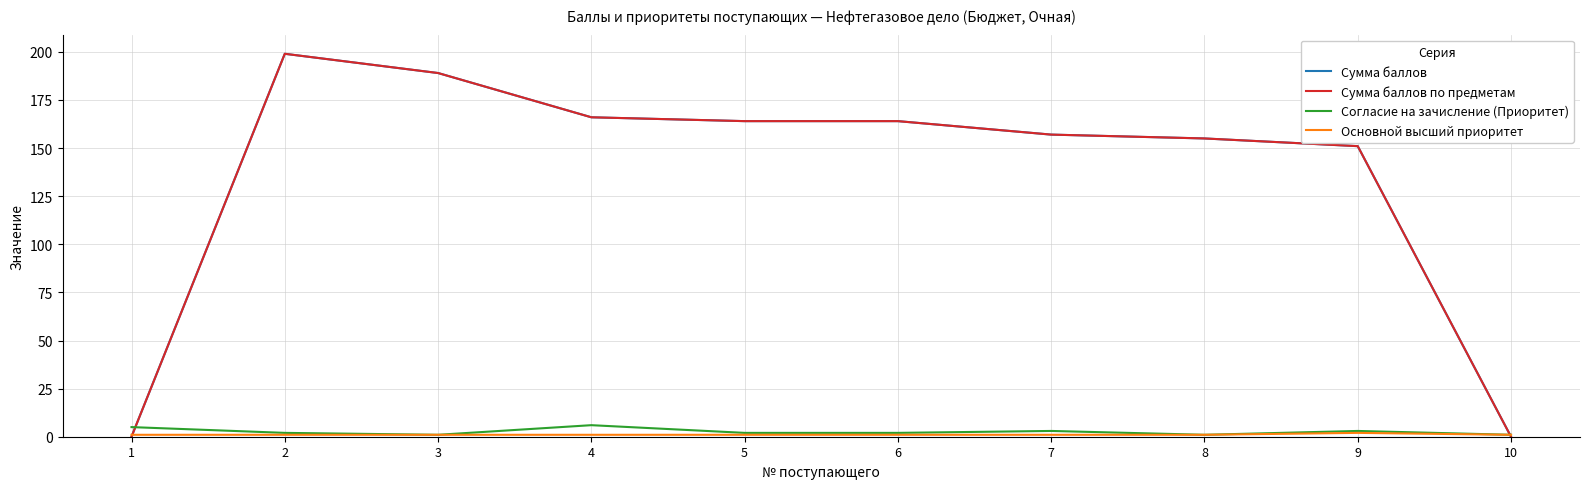

What is the difference between the highest and lowest values at 7?

156